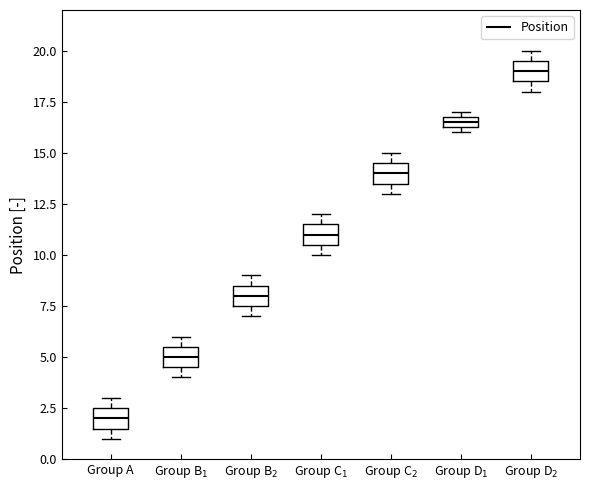

Which box has the lowest median line?

Group A